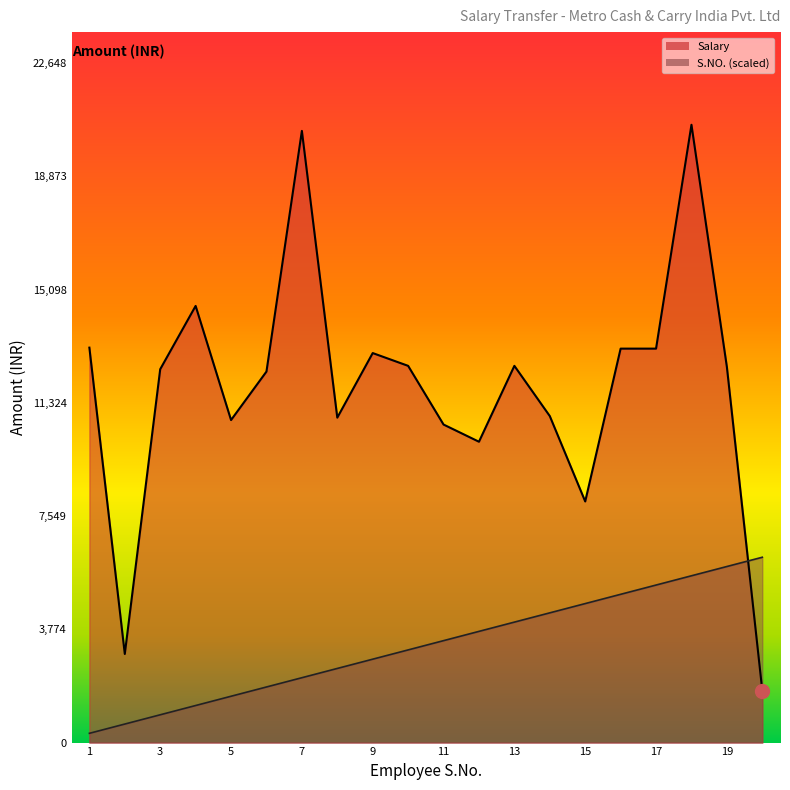

How many data points does each series have?

20